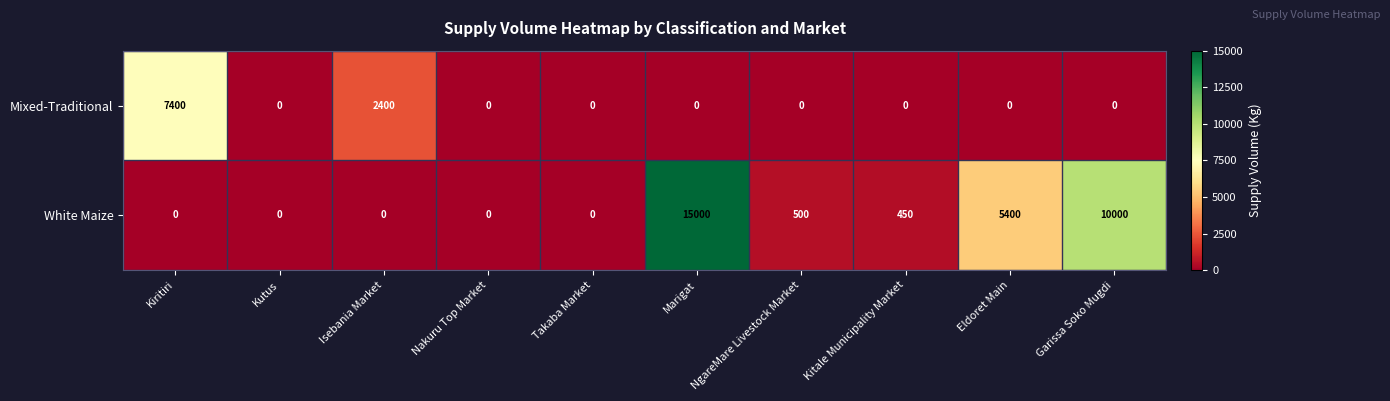

What is the spread (max minus min) of values at Isebania Market?

2400